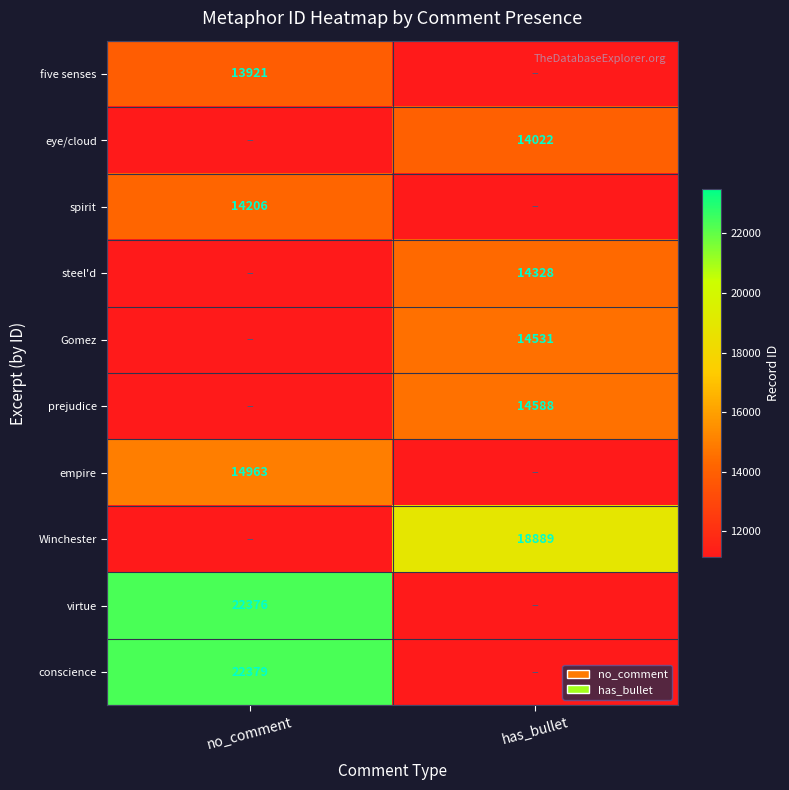

The value of conscience at no_comment is 22379.0. True or false?

True